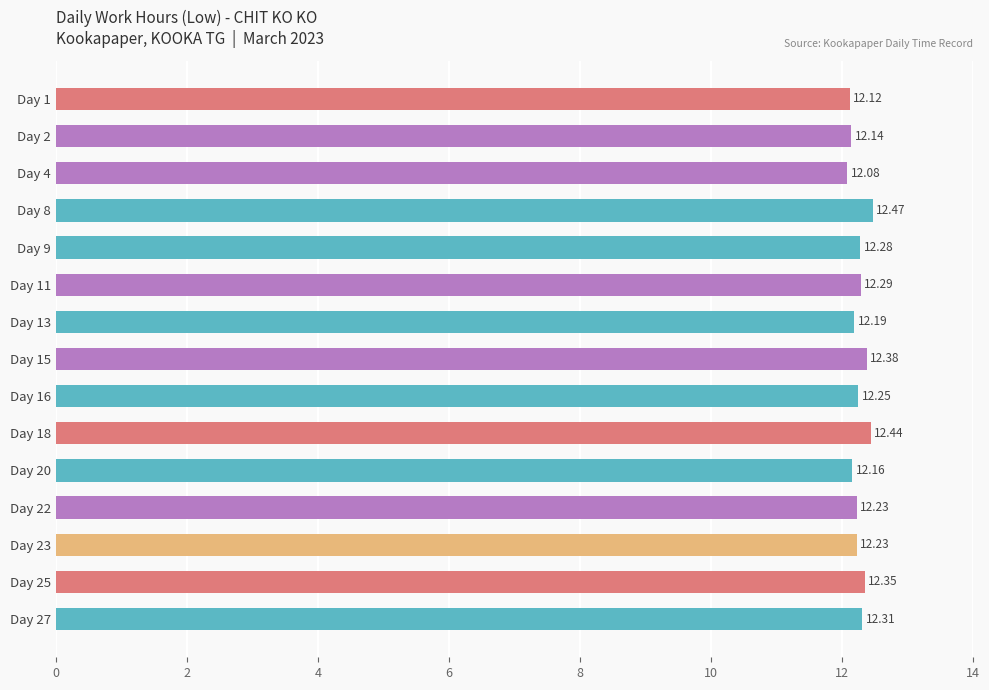

What is the ratio of the value at Day 4 to the value at Day 25?

1.0